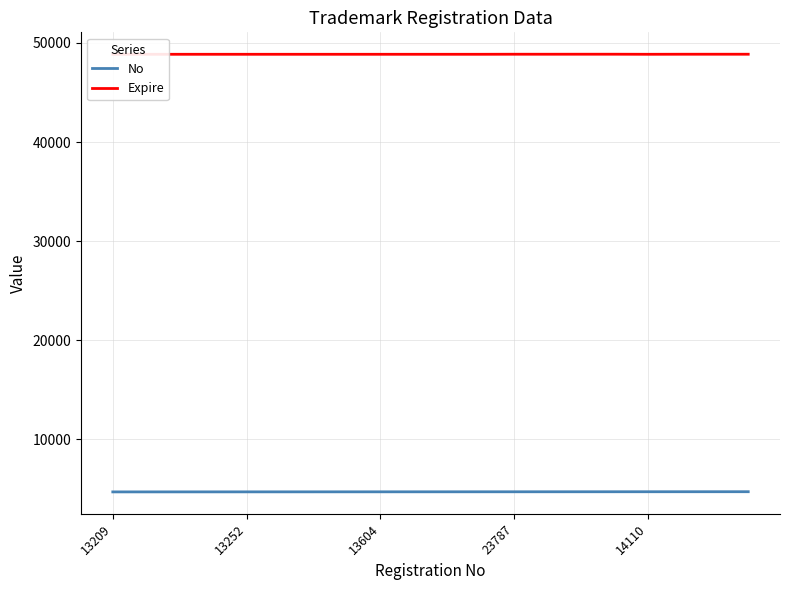

The No series shows 4713 at 23787. True or false?

True